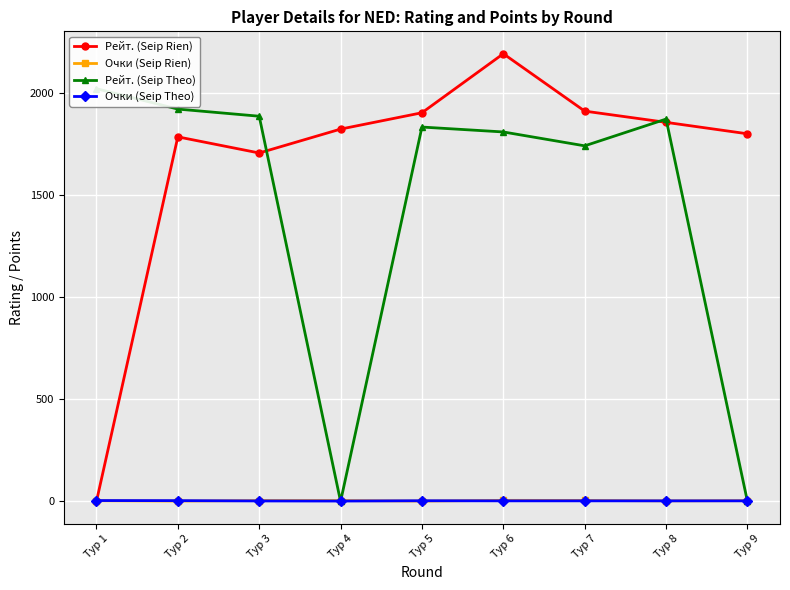

List the labels in order of Рейт. (Seip Theo) value, largest first.

Тур 1, Тур 2, Тур 3, Тур 8, Тур 5, Тур 6, Тур 7, Тур 4, Тур 9